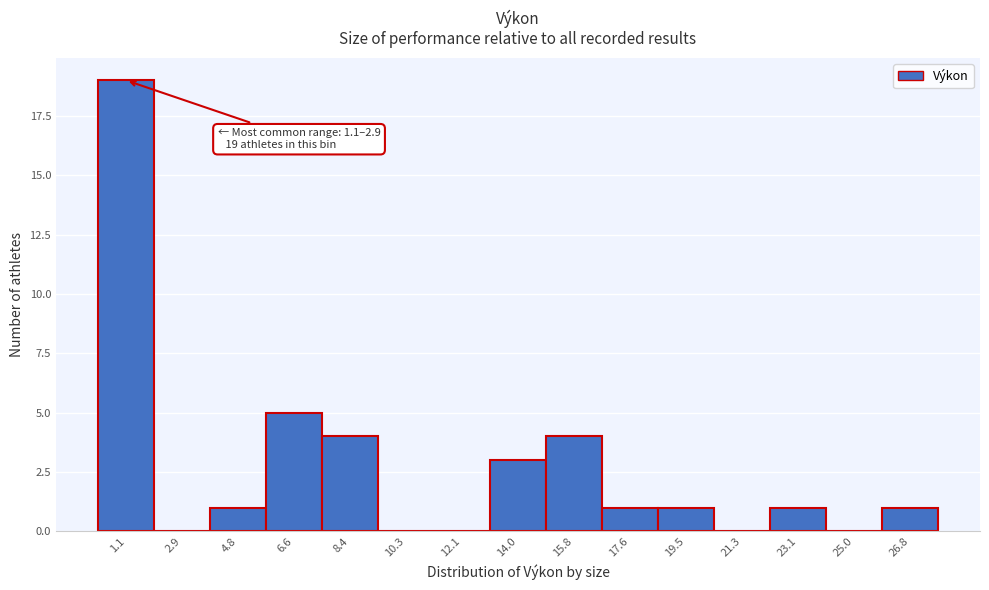

Reading right to left, list all the values displayed in this chart.

26.8=1	25.0=0	23.1=1	21.3=0	19.5=1	17.6=1	15.8=4	14.0=3	12.1=0	10.3=0	8.4=4	6.6=5	4.8=1	2.9=0	1.1=19